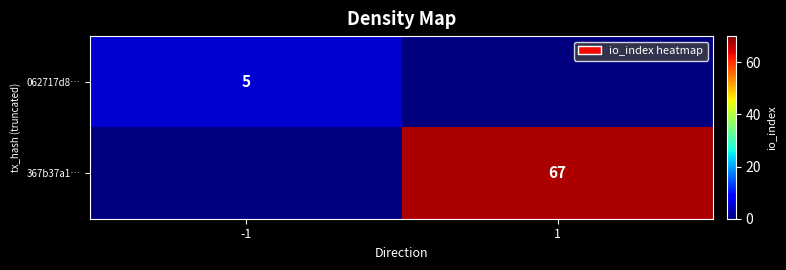

Is it true that 062717d8… equals 9 at -1?

False